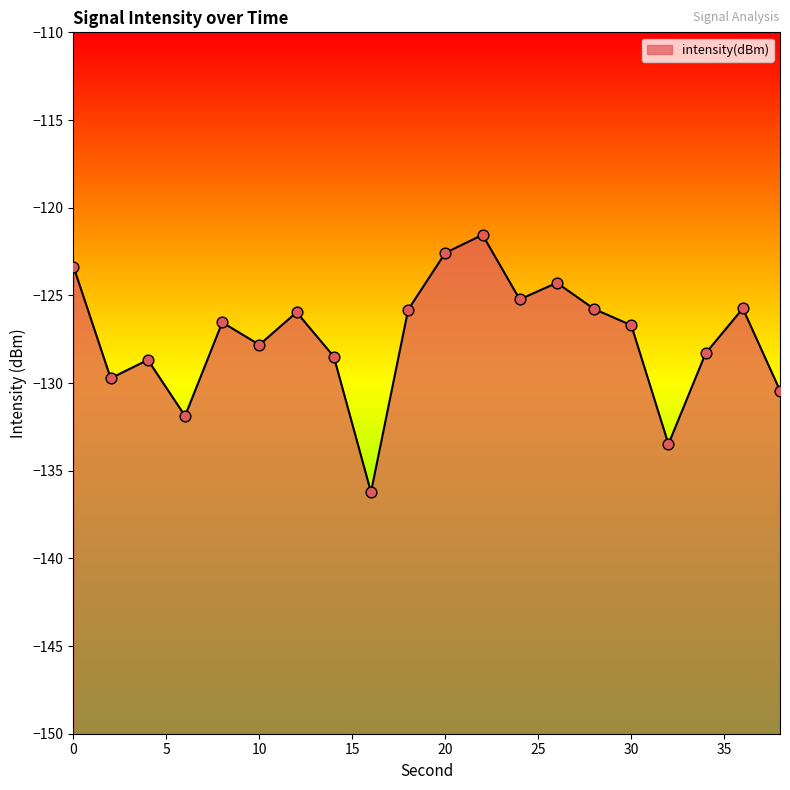

What is the change in value from 14 to 38?

-1.9